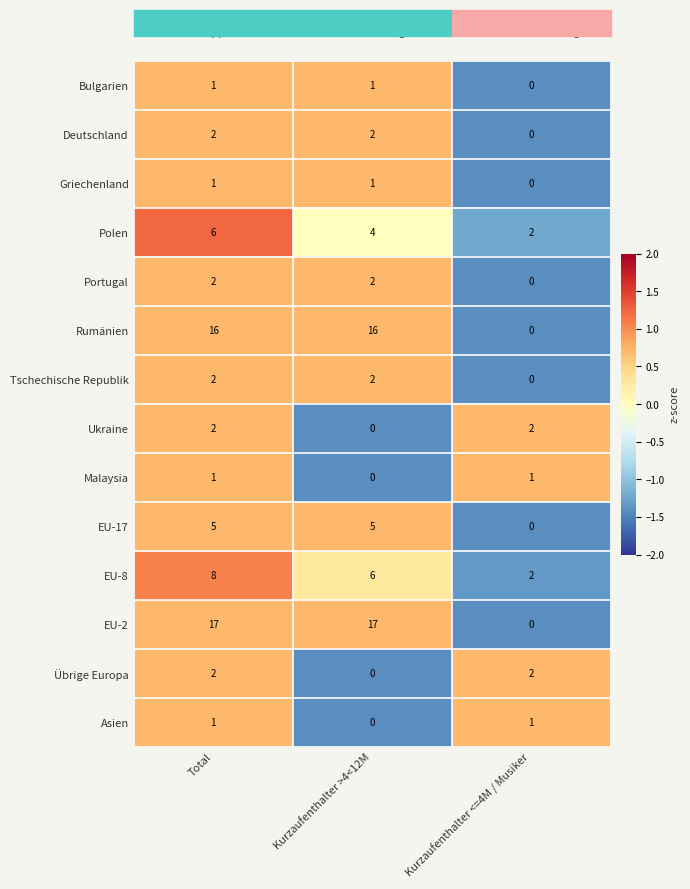

How many EU-8 values are between 2 and 8?

3